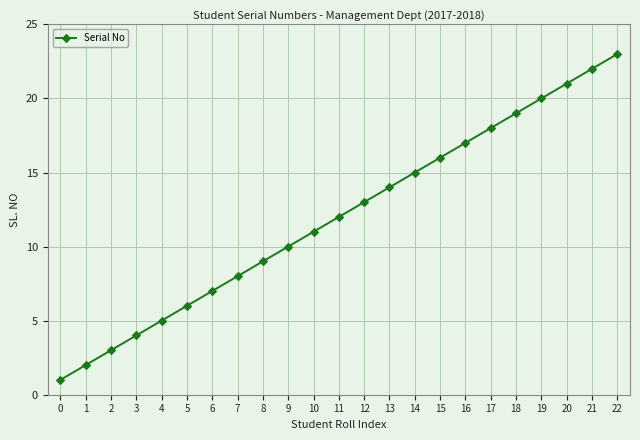

What is the average value?

12